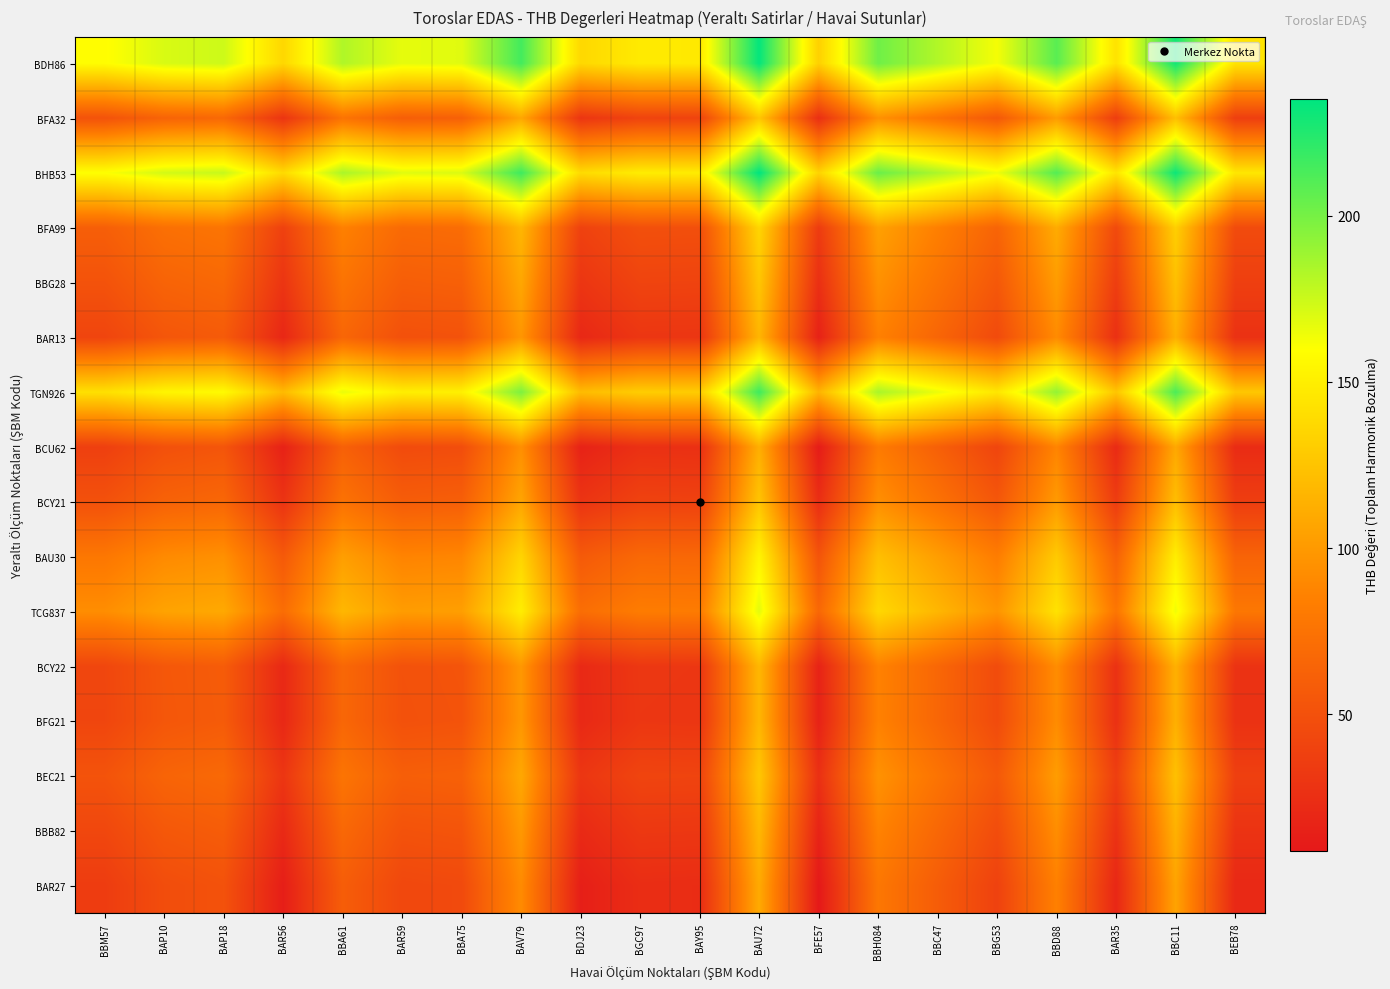

How many distinct data groups are displayed?

16